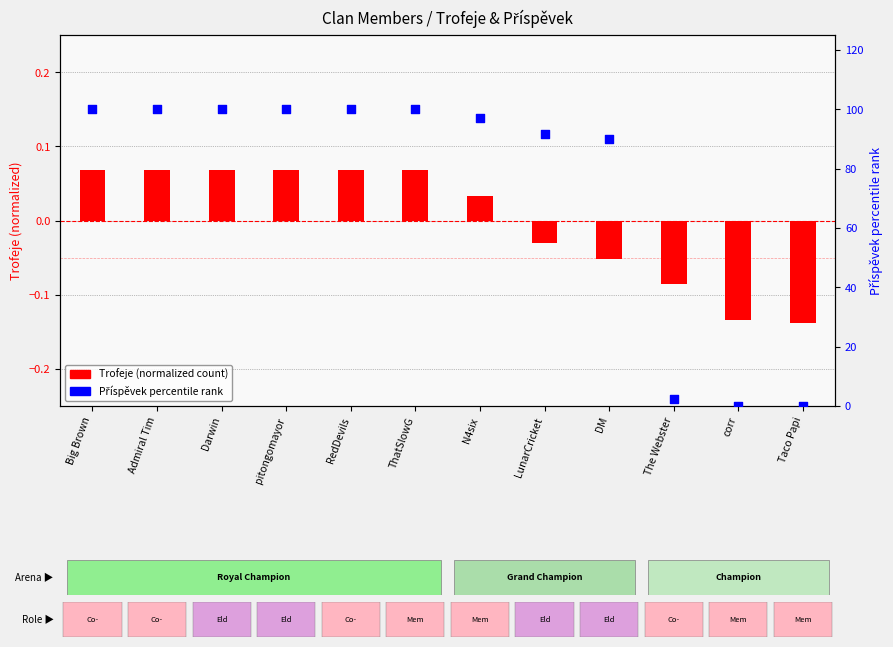

Is the value of Příspěvek percentile rank at Admiral Tim greater than the value of Trofeje (normalized) at DM?

Yes